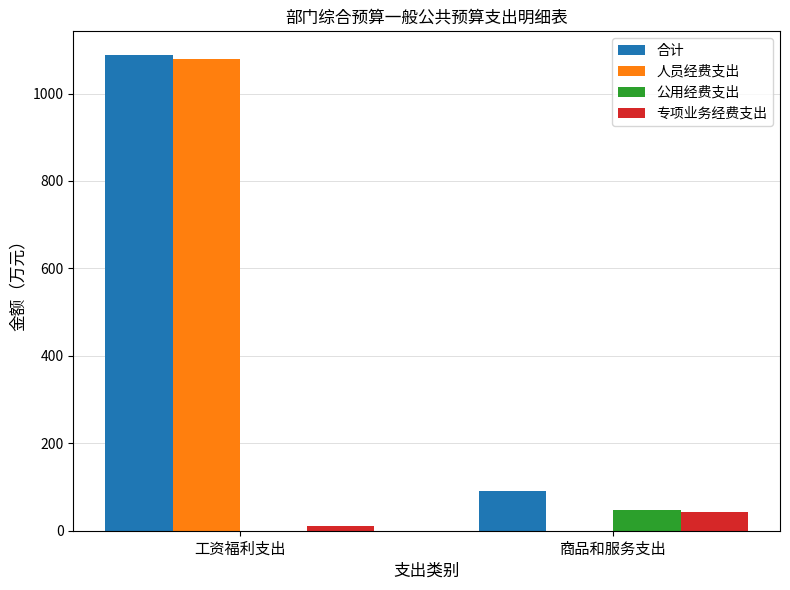

What are all the series names shown in the legend?

合计, 人员经费支出, 公用经费支出, 专项业务经费支出